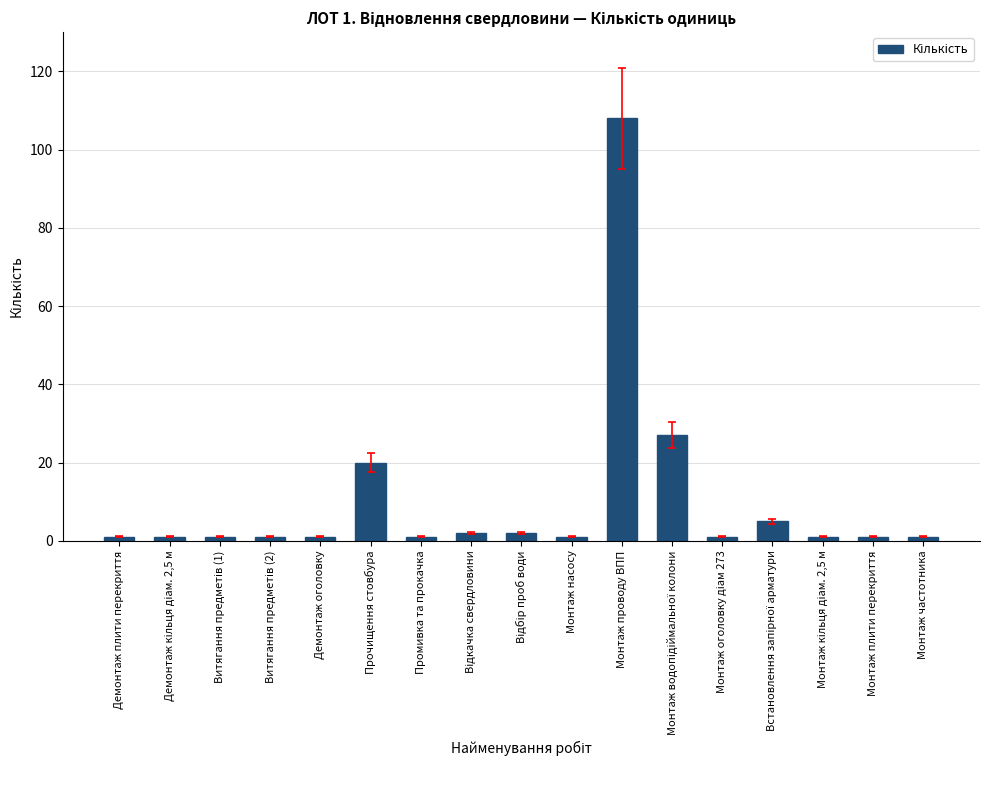

Does the chart contain any negative values?

No